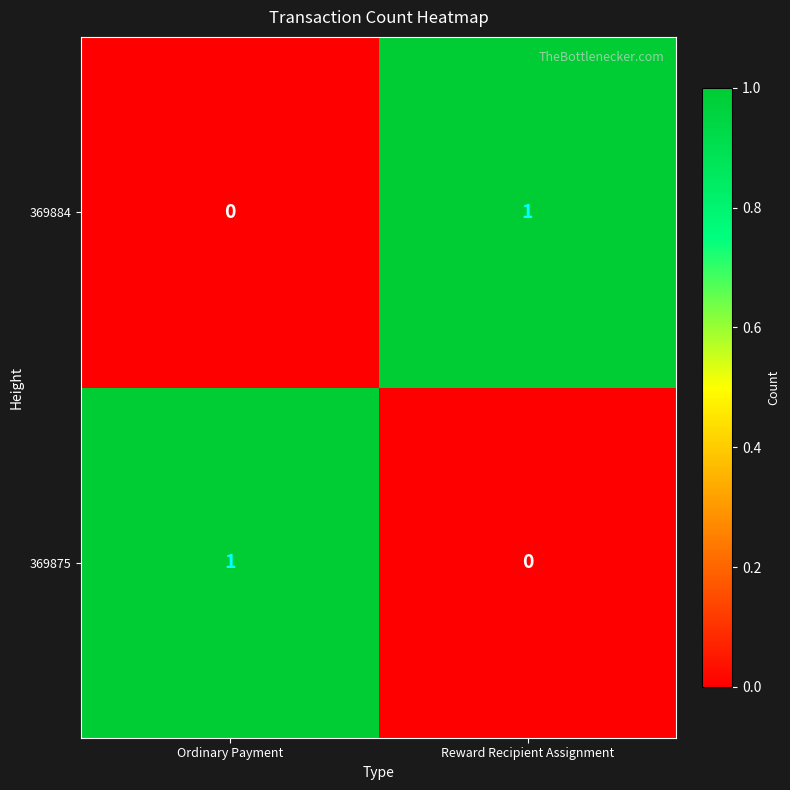

At how many categories does at least one series exceed 0?

2